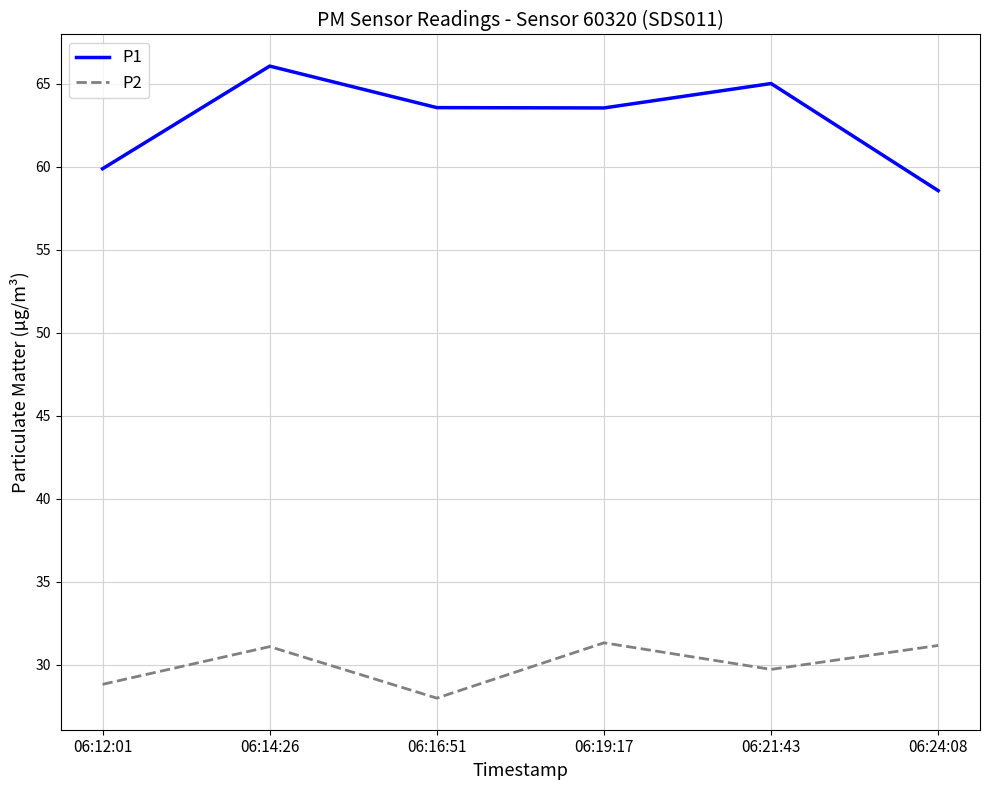

Count the number of categories in the chart.

6